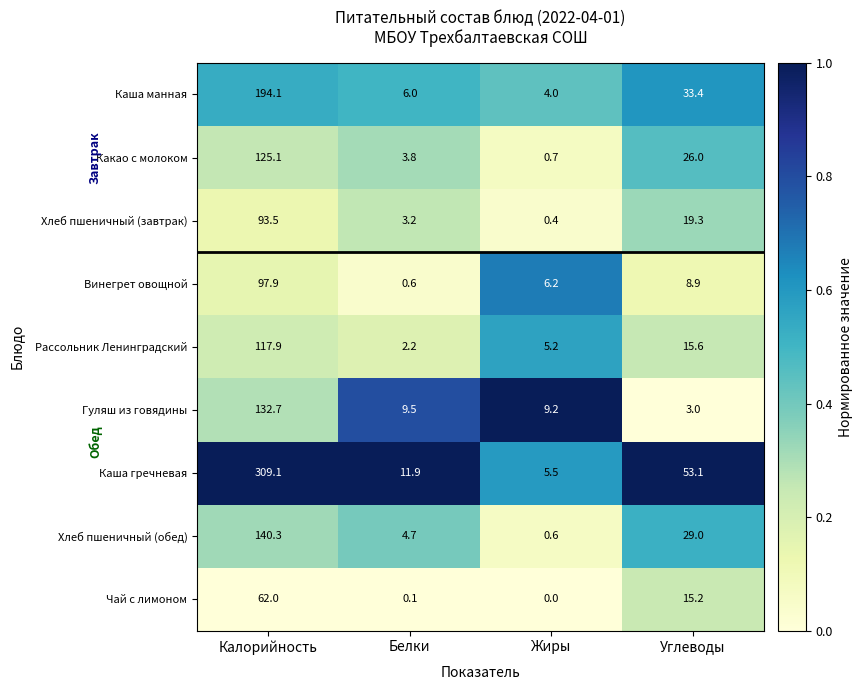

What is the difference between the highest and lowest values at Углеводы?

50.1